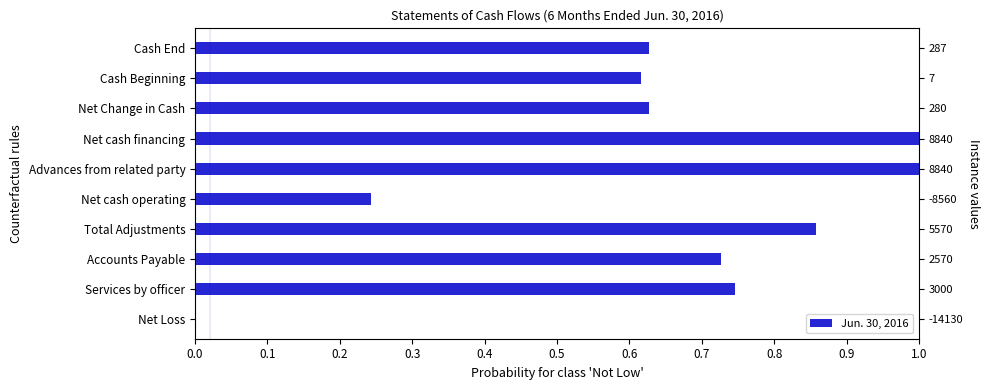

What is the average value?

0.6